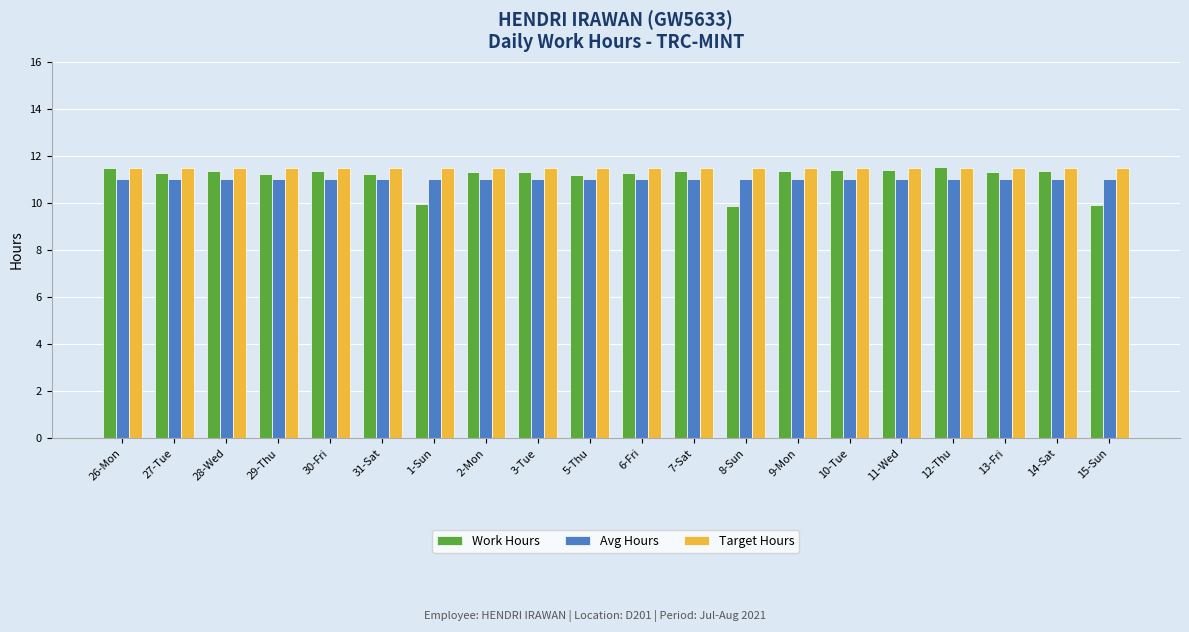

Is it true that Work Hours equals 4.1 at 30-Fri?

False